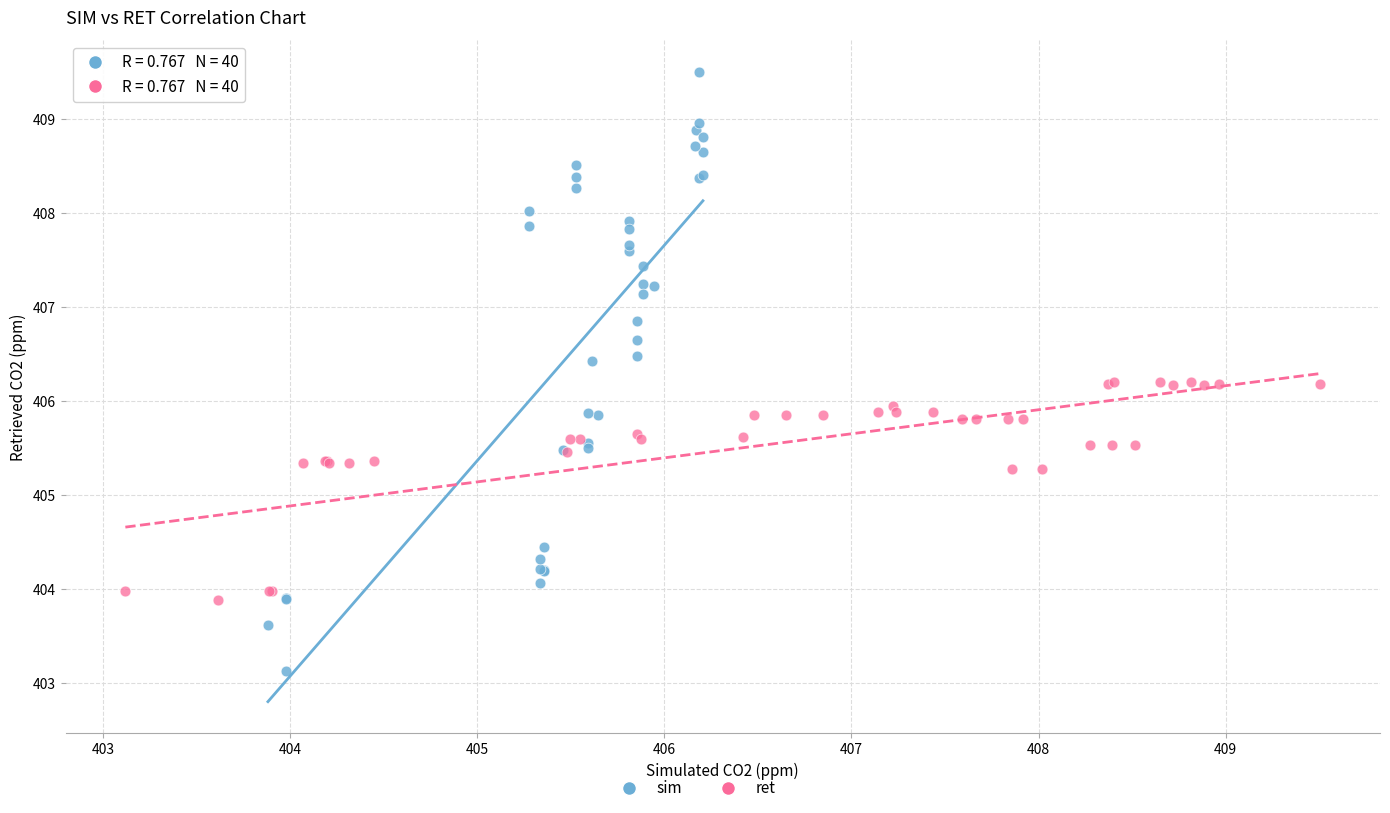

Which series reaches the minimum Y coordinate?

sim